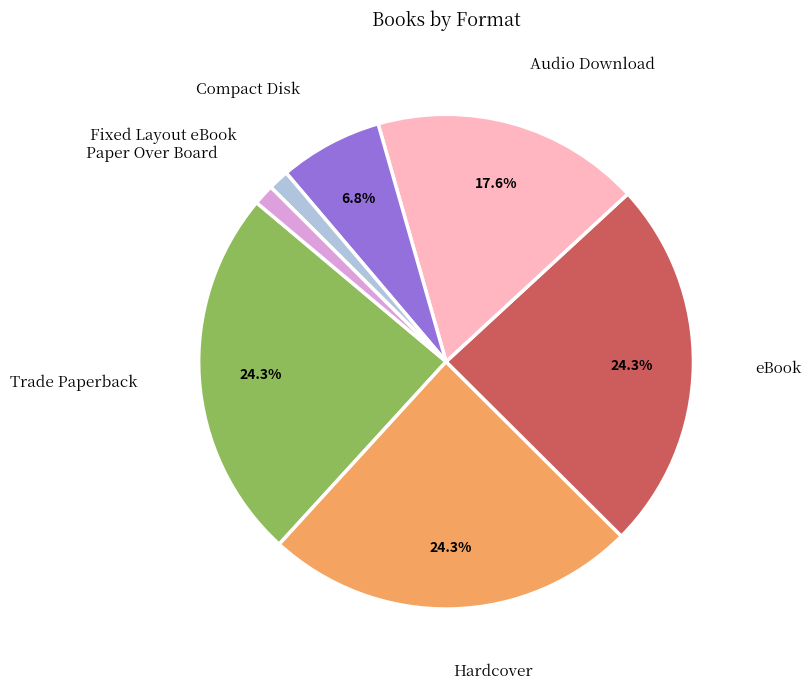

Which has a higher value, Hardcover or Paper Over Board?

Hardcover